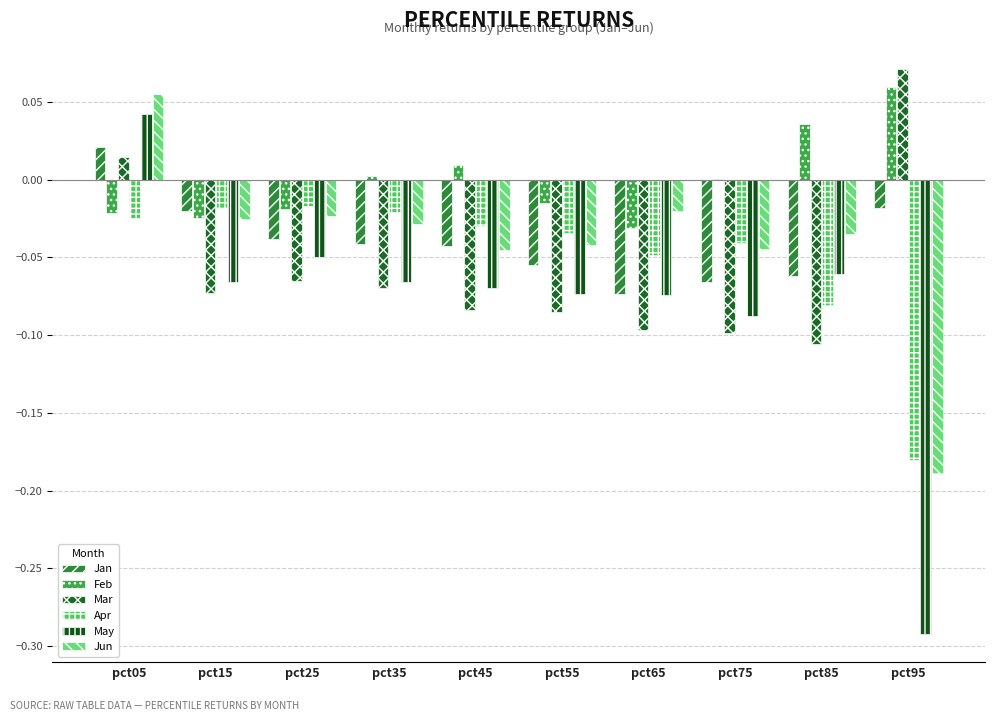

How many values in the Mar series exceed 0?

2